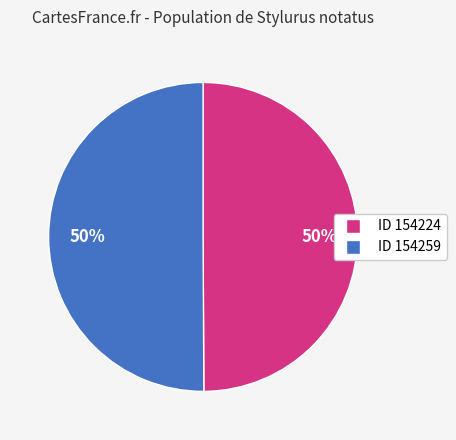

To the nearest percent, what is the average slice percentage?

50%